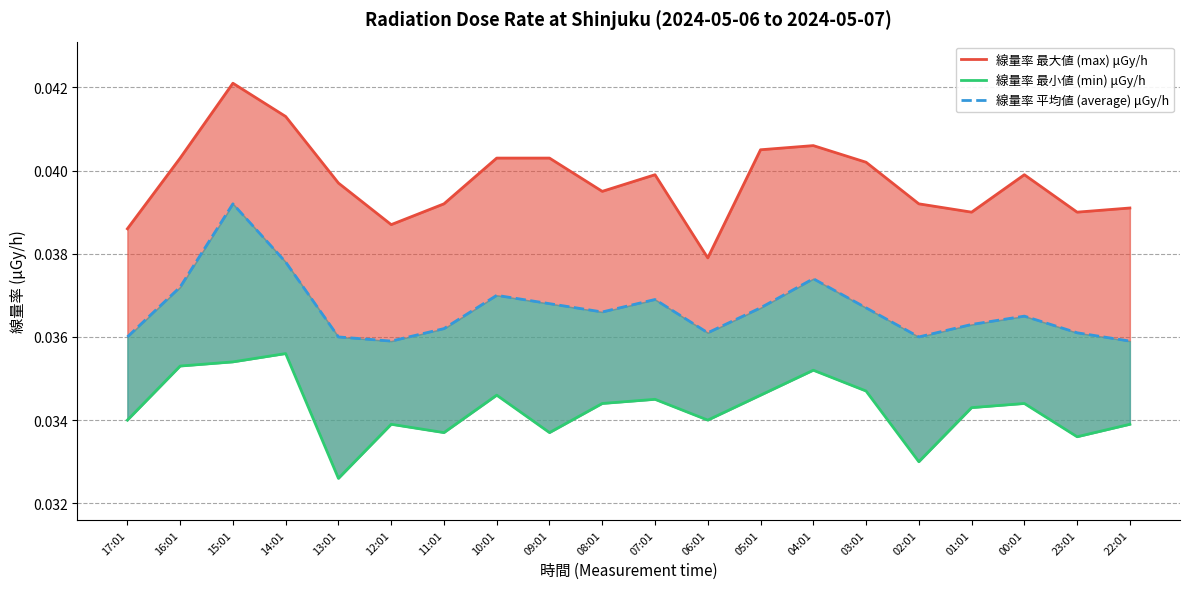

Reading left to right, transcribe all the data shown in this chart.

線量率 最大値 (max) μGy/h: 17:01=0.0	16:01=0.0	15:01=0.0	14:01=0.0	13:01=0.0	12:01=0.0	11:01=0.0	10:01=0.0	09:01=0.0	08:01=0.0	07:01=0.0	06:01=0.0	05:01=0.0	04:01=0.0	03:01=0.0	02:01=0.0	01:01=0.0	00:01=0.0	23:01=0.0	22:01=0.0
線量率 最小値 (min) μGy/h: 17:01=0.0	16:01=0.0	15:01=0.0	14:01=0.0	13:01=0.0	12:01=0.0	11:01=0.0	10:01=0.0	09:01=0.0	08:01=0.0	07:01=0.0	06:01=0.0	05:01=0.0	04:01=0.0	03:01=0.0	02:01=0.0	01:01=0.0	00:01=0.0	23:01=0.0	22:01=0.0
線量率 平均値 (average) μGy/h: 17:01=0.0	16:01=0.0	15:01=0.0	14:01=0.0	13:01=0.0	12:01=0.0	11:01=0.0	10:01=0.0	09:01=0.0	08:01=0.0	07:01=0.0	06:01=0.0	05:01=0.0	04:01=0.0	03:01=0.0	02:01=0.0	01:01=0.0	00:01=0.0	23:01=0.0	22:01=0.0